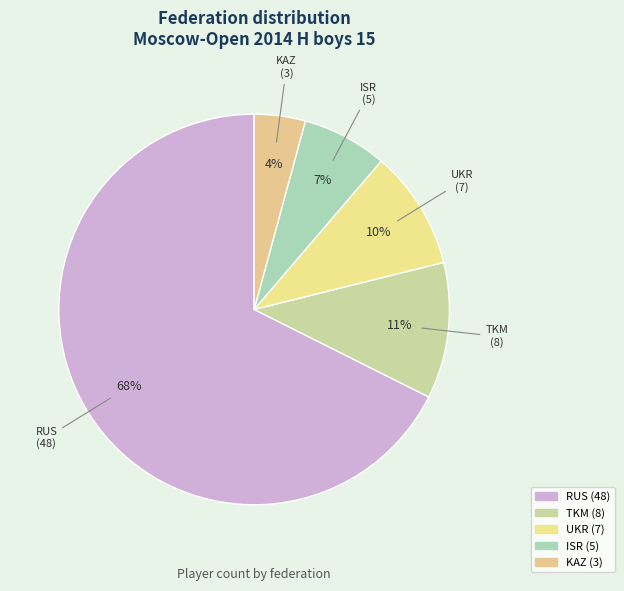

How many segments does this pie chart have?

5